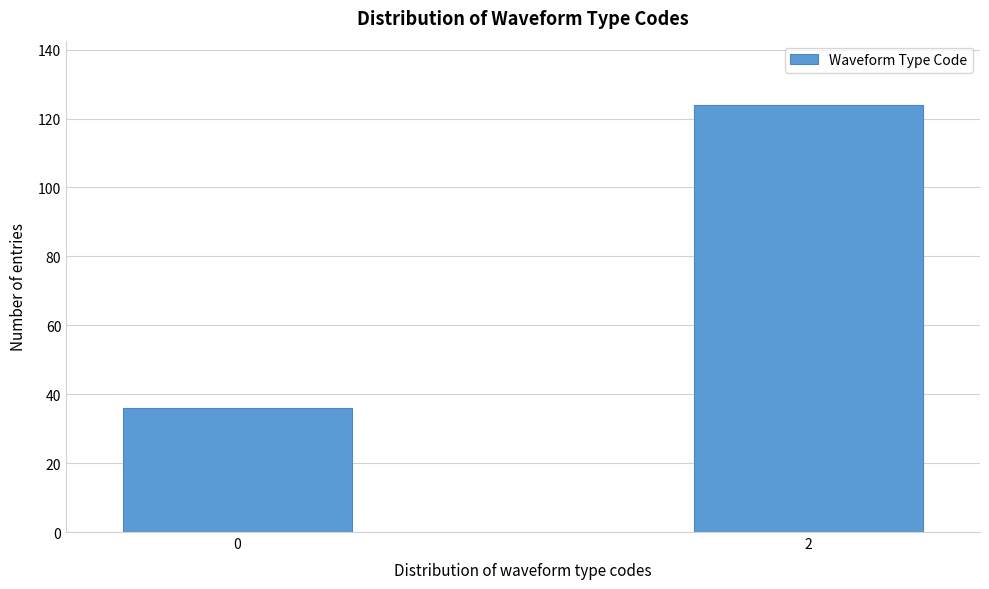

Reading right to left, list all the values displayed in this chart.

2=124	0=36